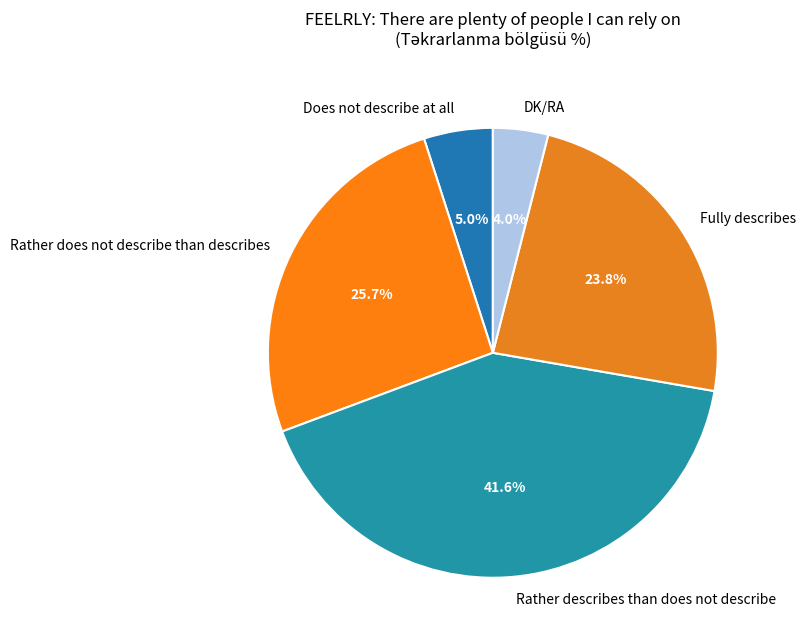

Does Fully describes account for over 50% of the chart?

No